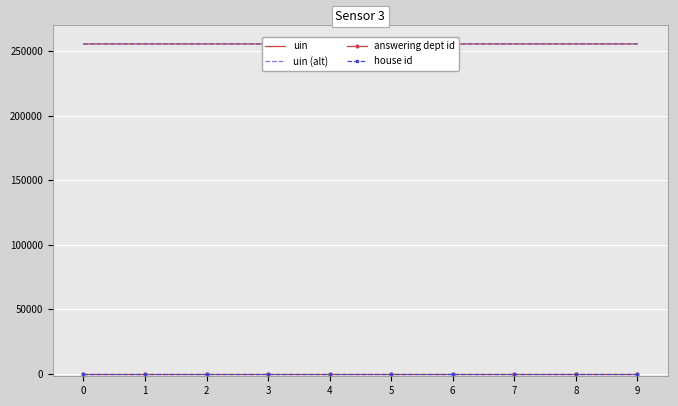

What is the maximum value for uin (alt)?

255687